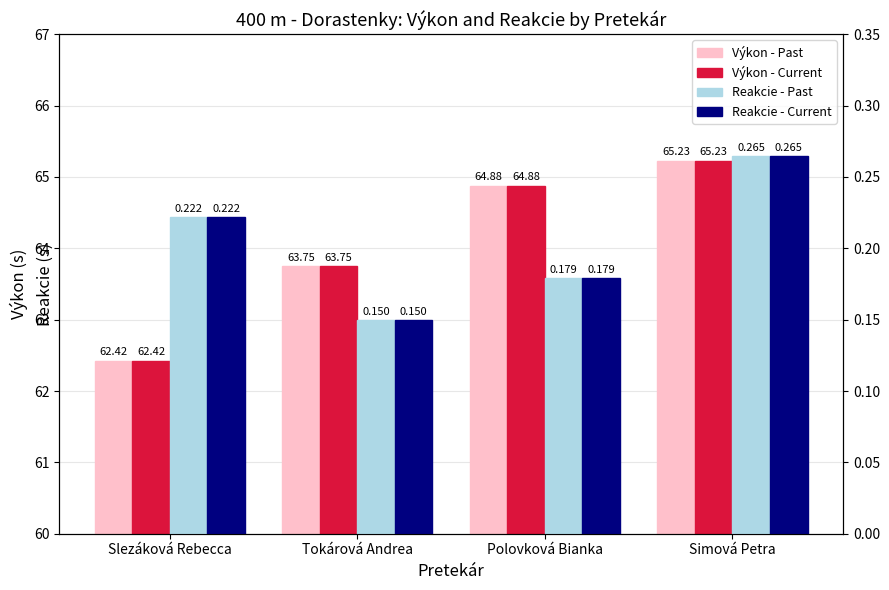

Reading right to left, transcribe all the data shown in this chart.

Výkon - Past: Simová Petra=65.2	Polovková Bianka=64.9	Tokárová Andrea=63.8	Slezáková Rebecca=62.4
Výkon - Current: Simová Petra=65.2	Polovková Bianka=64.9	Tokárová Andrea=63.8	Slezáková Rebecca=62.4
Reakcie - Past: Simová Petra=0.3	Polovková Bianka=0.2	Tokárová Andrea=0.1	Slezáková Rebecca=0.2
Reakcie - Current: Simová Petra=0.3	Polovková Bianka=0.2	Tokárová Andrea=0.1	Slezáková Rebecca=0.2